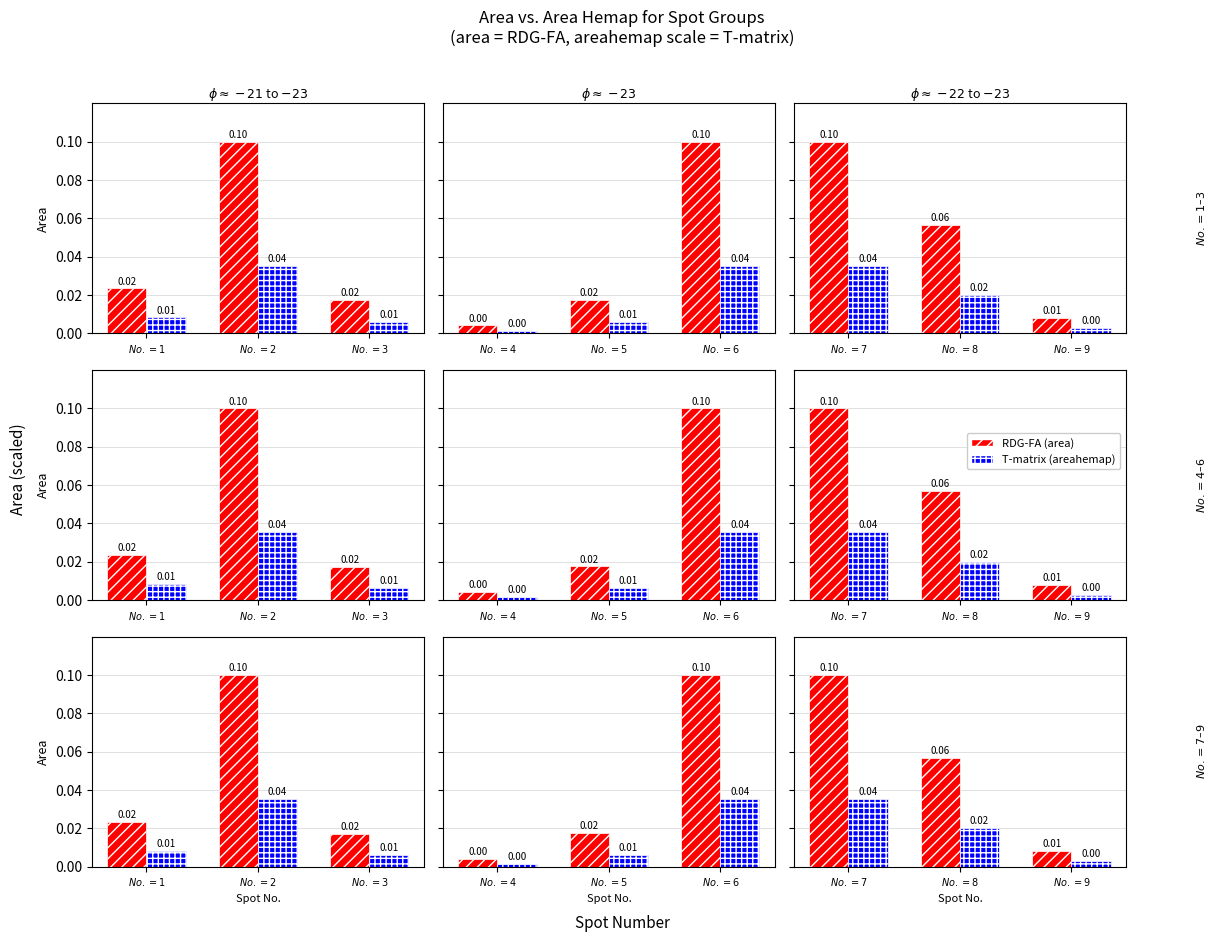

True or false: RDG-FA has a value of 0.1 at $No.=8$.

False